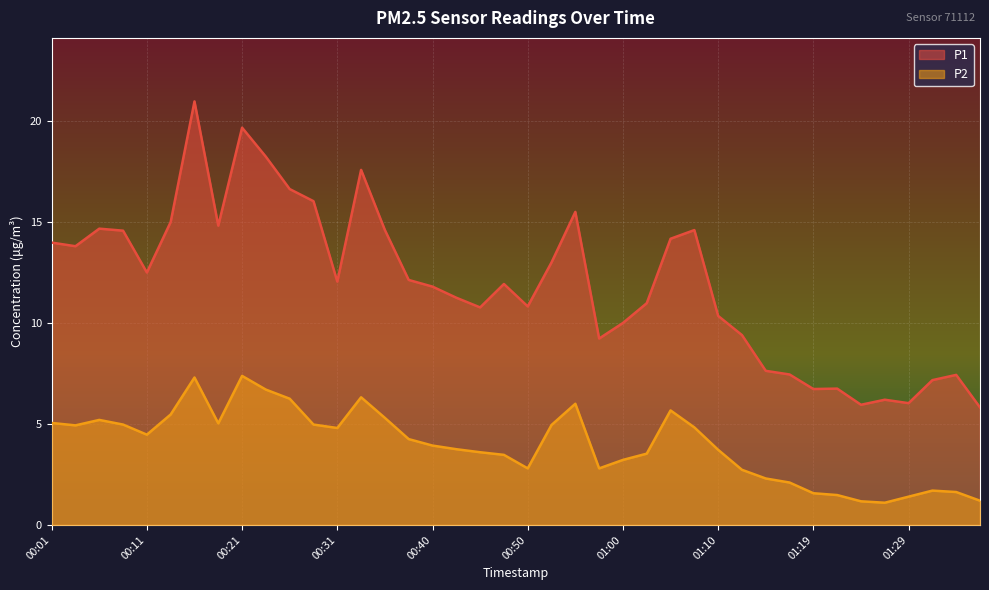

Which has a higher value, 01:22 or 01:07?

01:07